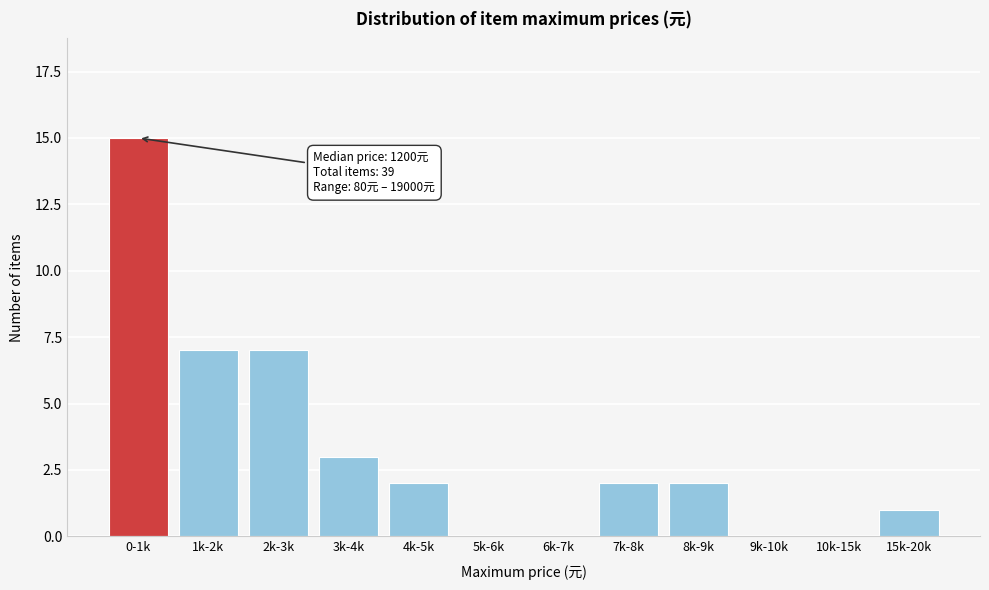

Reading left to right, extract all data points from this chart.

0-1k=15	1k-2k=7	2k-3k=7	3k-4k=3	4k-5k=2	5k-6k=0	6k-7k=0	7k-8k=2	8k-9k=2	9k-10k=0	10k-15k=0	15k-20k=1